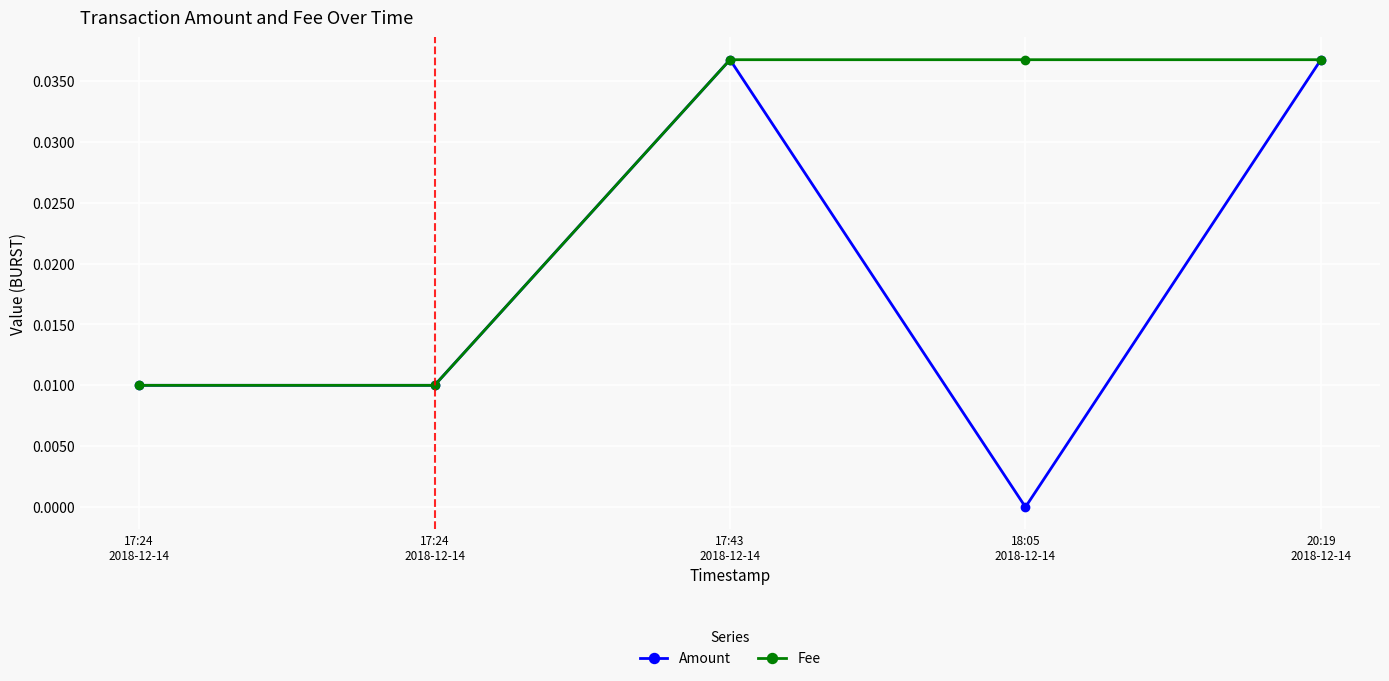

What are all the series names shown in the legend?

Amount, Fee